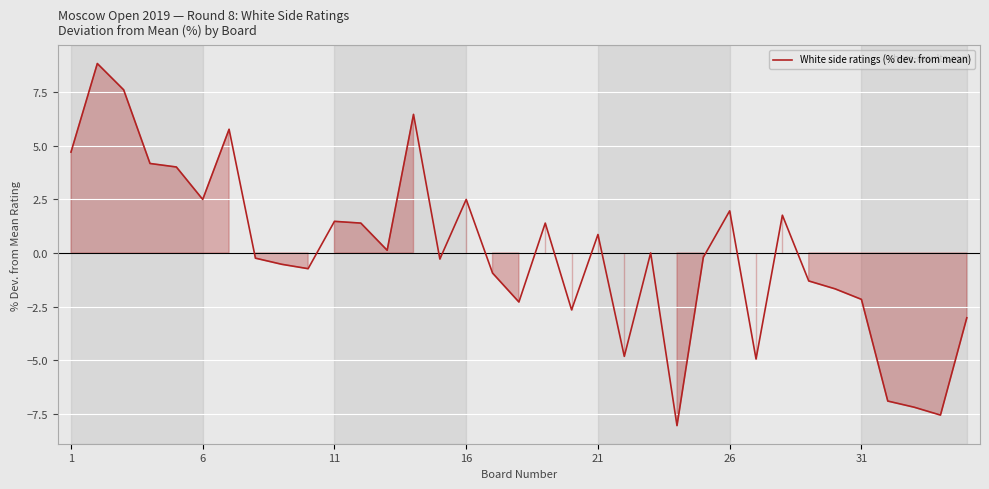

What is the greatest value displayed?

8.8